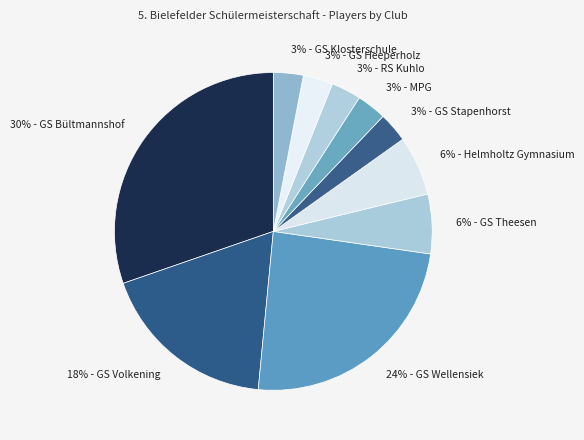

How many segments does this pie chart have?

10